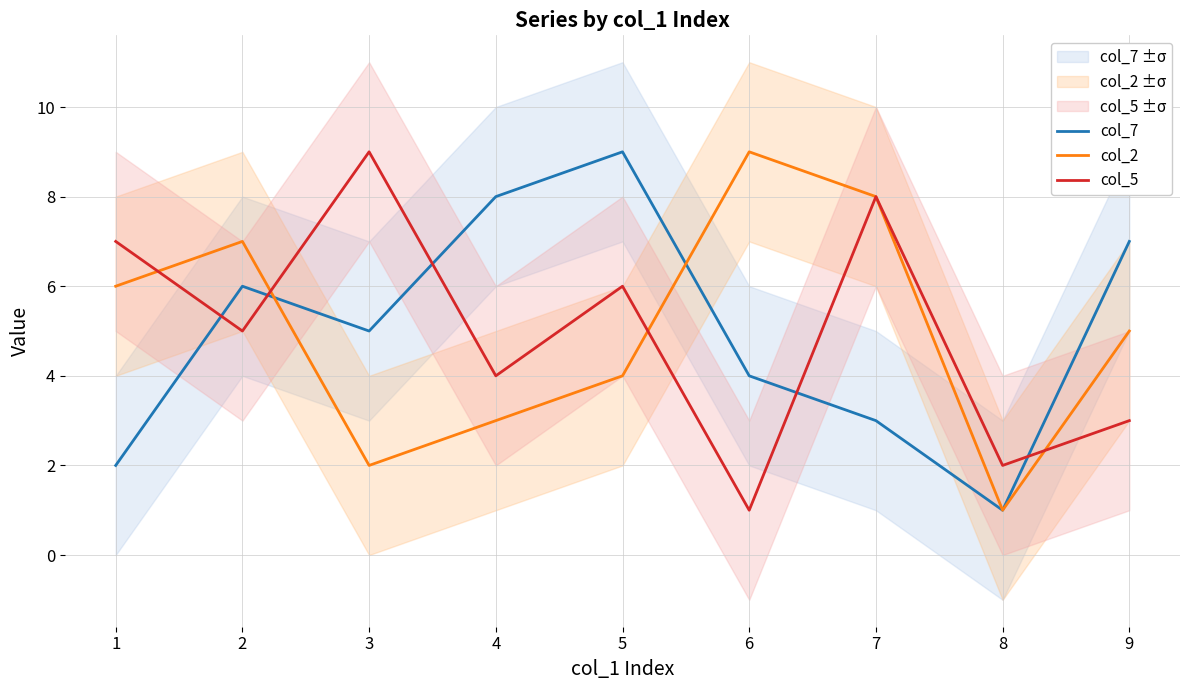

Reading left to right, extract all data points from this chart.

col_7: 2	6	5	8	9	4	3	1	7
col_2: 6	7	2	3	4	9	8	1	5
col_5: 7	5	9	4	6	1	8	2	3